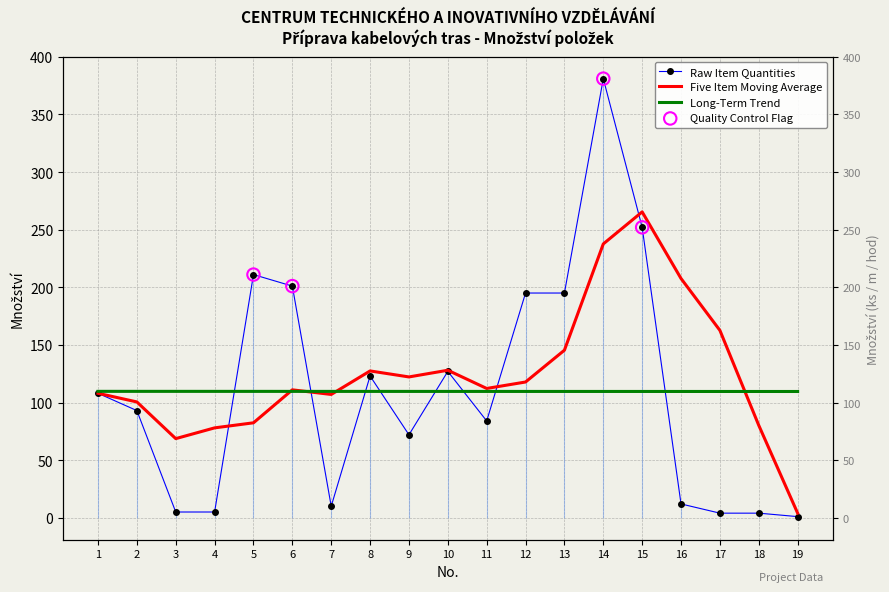

At which category is the sum across all series the highest?

14